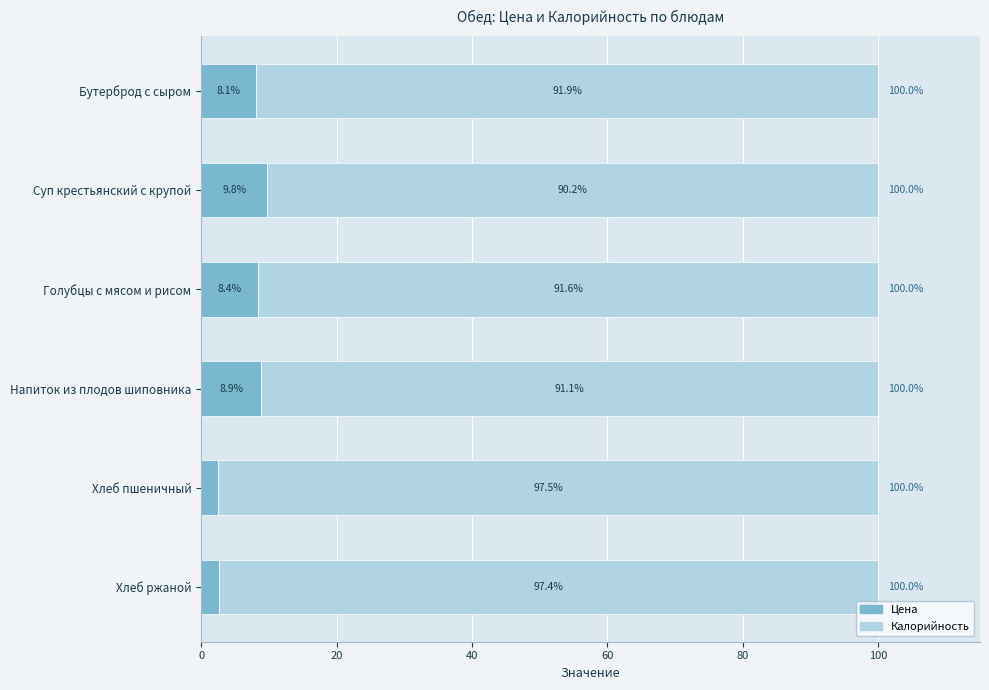

Which category has the lowest value in the Цена series?

Хлеб пшеничный